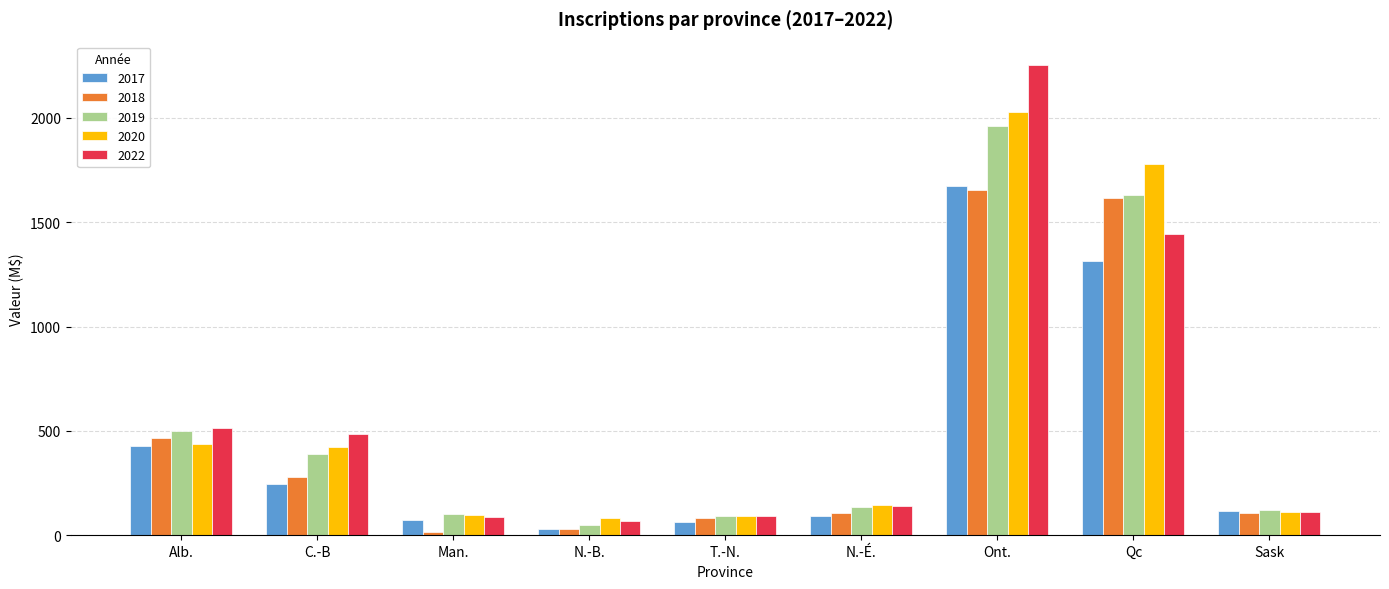

What is the highest value of the 2022 series?

2251.9